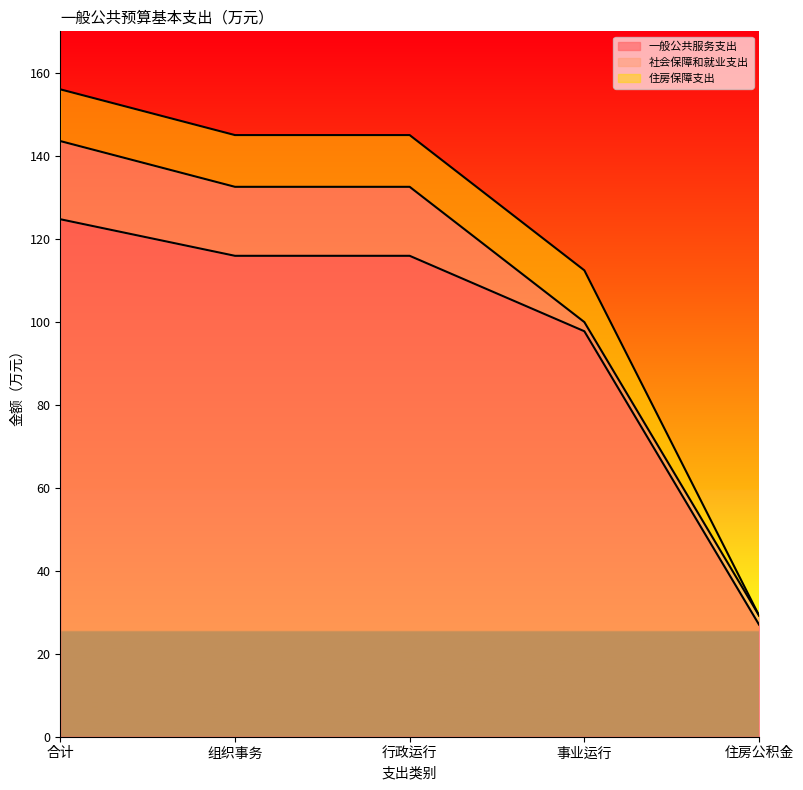

Reading left to right, what are all the values shown in this chart?

一般公共服务支出: 124.7	115.9	115.9	97.7	27.0
社会保障和就业支出: 18.8	16.6	16.6	2.2	2.2
住房保障支出: 12.5	12.5	12.5	12.5	0.0